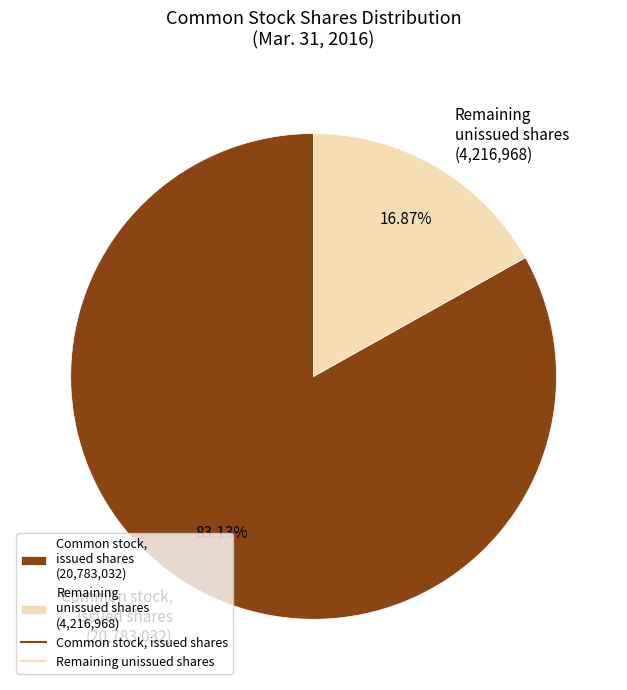

Is there a majority slice in this chart?

Yes